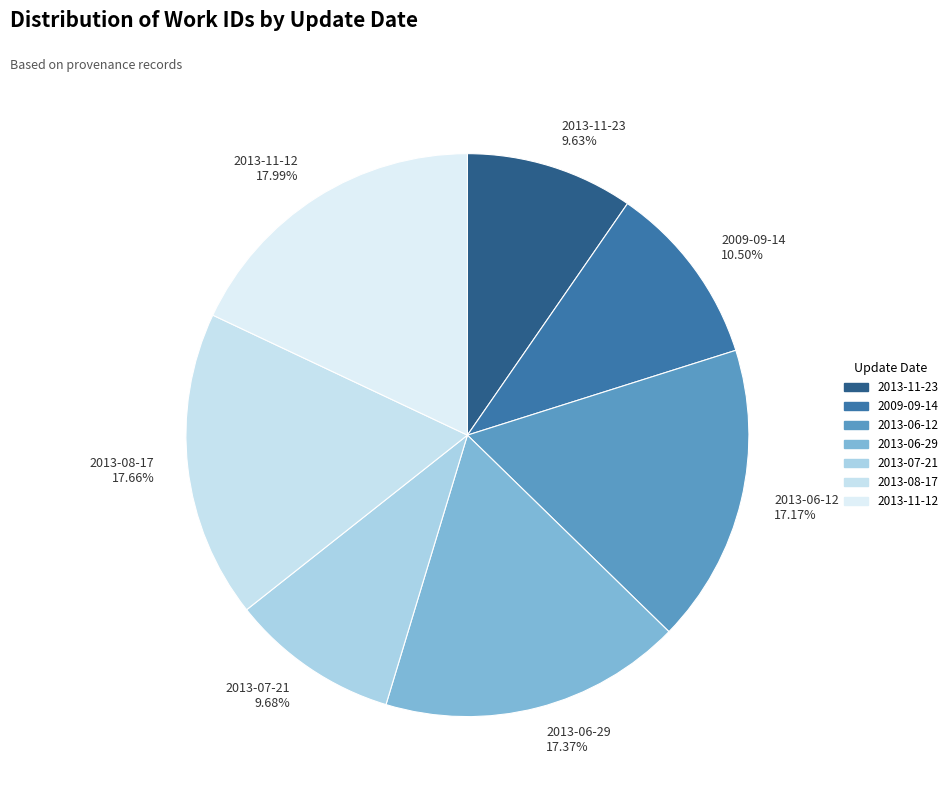

How much of the chart is everything except 2013-08-17?

82.3%